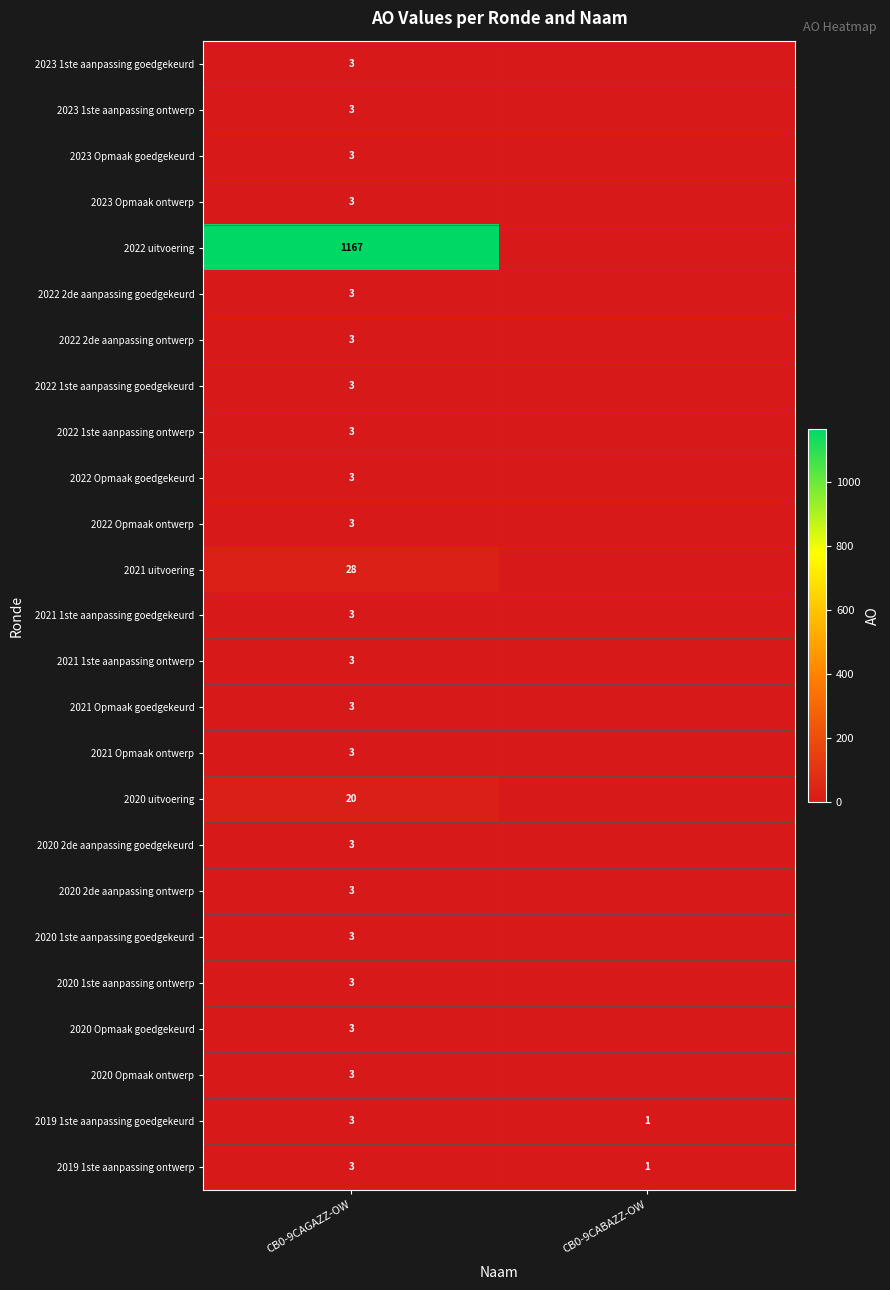

The 2019 1ste aanpassing ontwerp series shows 2 at CB0-9CAGAZZ-OW. True or false?

False